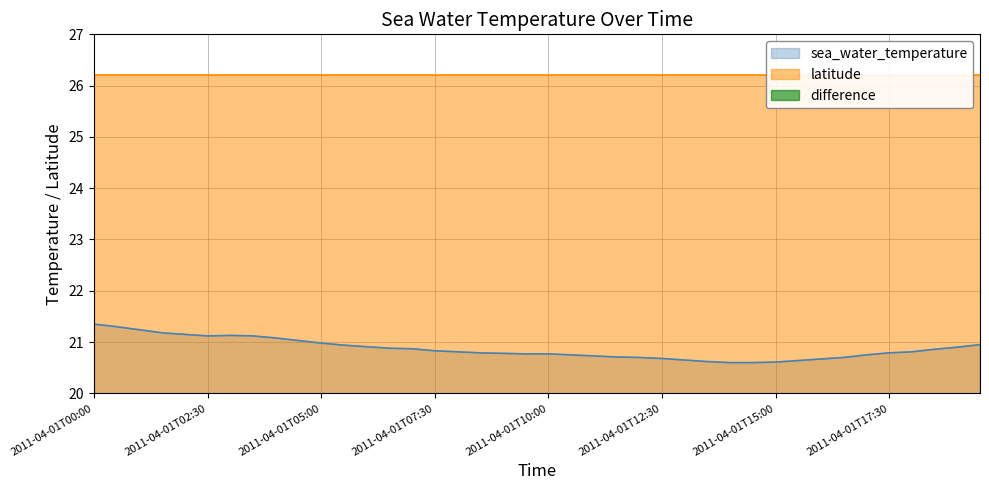

What is the minimum value for sea_water_temperature?

20.6